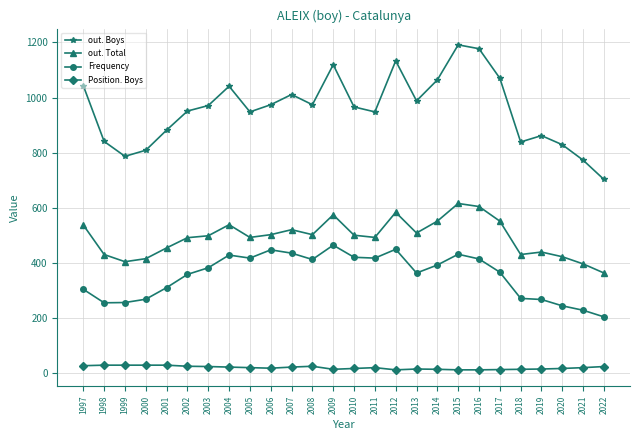

Which series has the largest total across all categories?

out. Boys